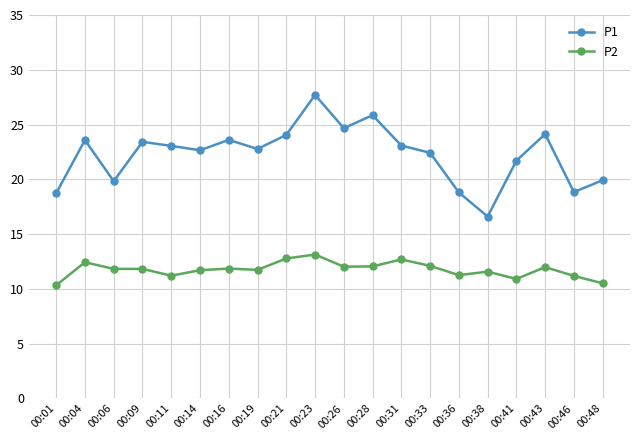

True or false: P2 has more than 1 points higher than both neighbors.

True